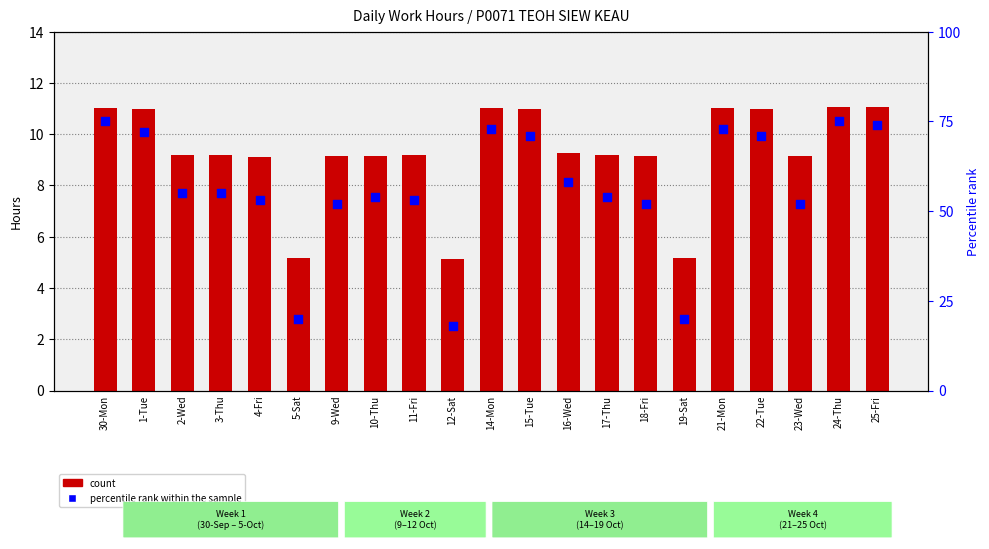

Which series has the widest spread of Y values?

percentile rank within the sample